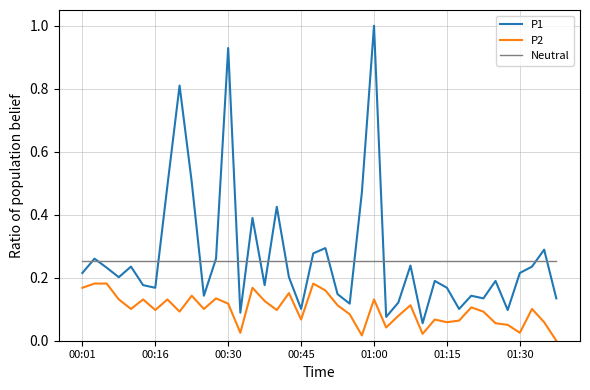

What is the greatest value displayed?

1.0